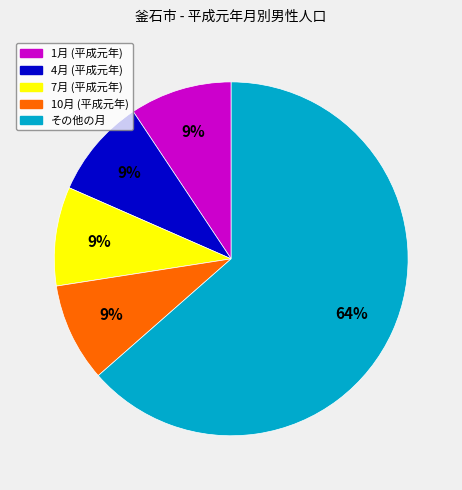

How many segments does this pie chart have?

5